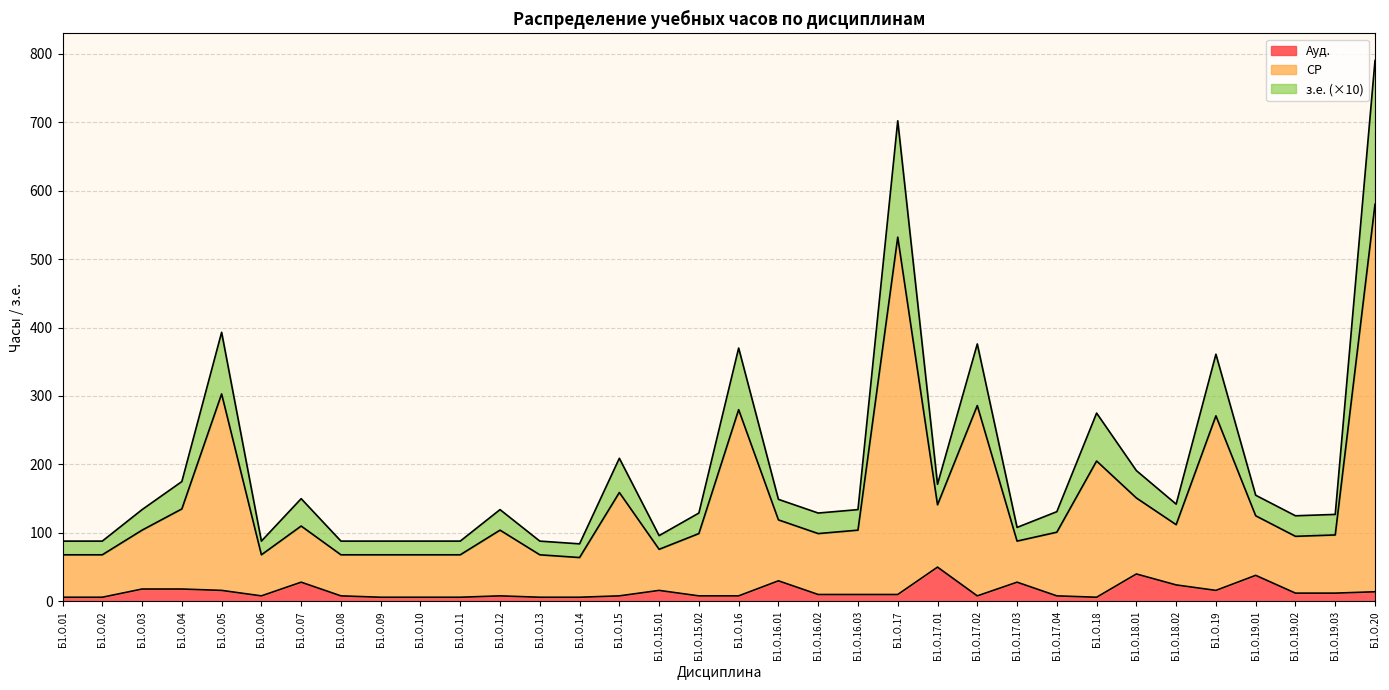

At which category is the sum across all series the highest?

Б1.О.20